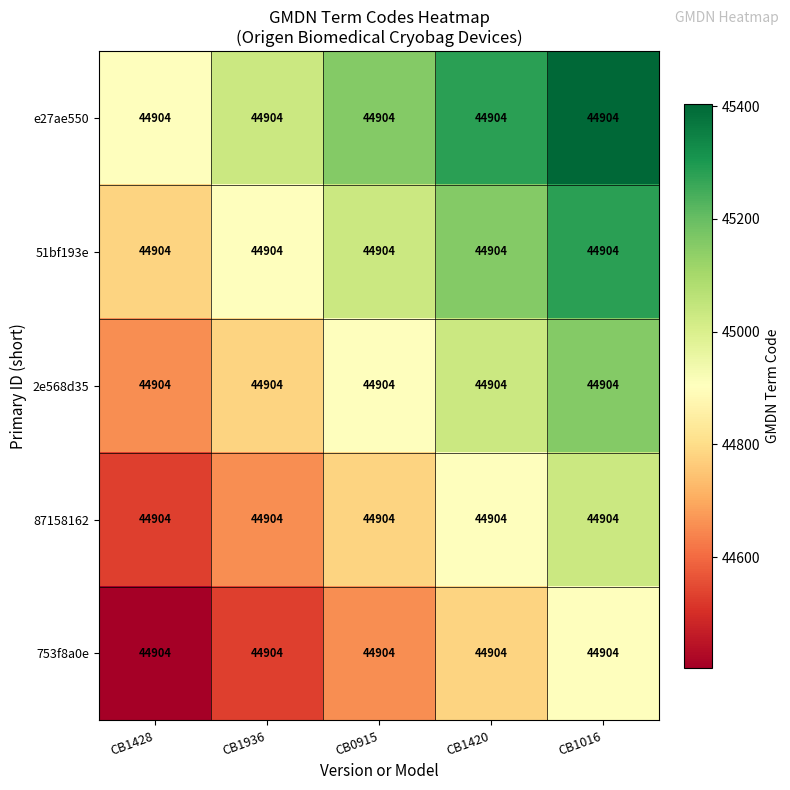

How many values in the 2e568d35 series are below 44904?

2